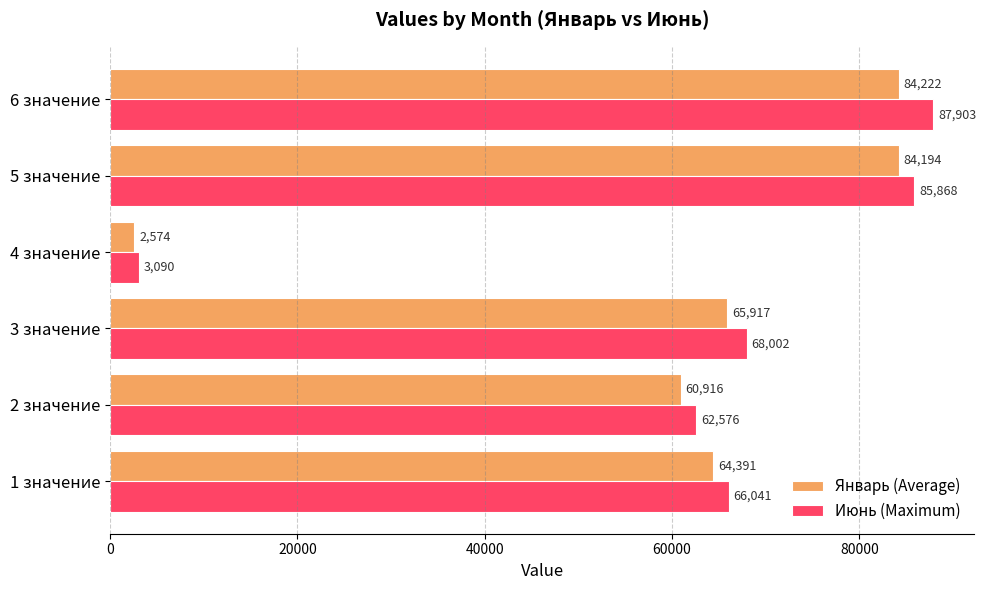

Is it true that Июнь (Maximum) equals 3089.5 at 4 значение?

True